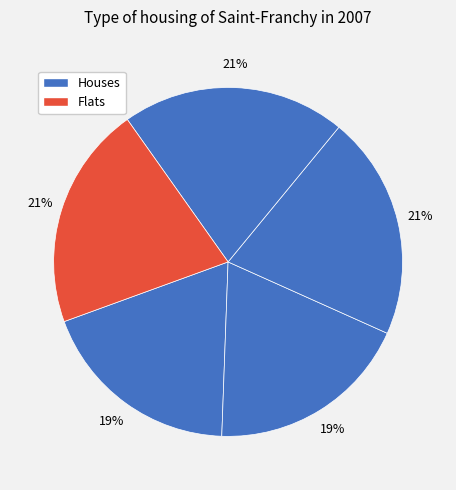

How many segments does this pie chart have?

5